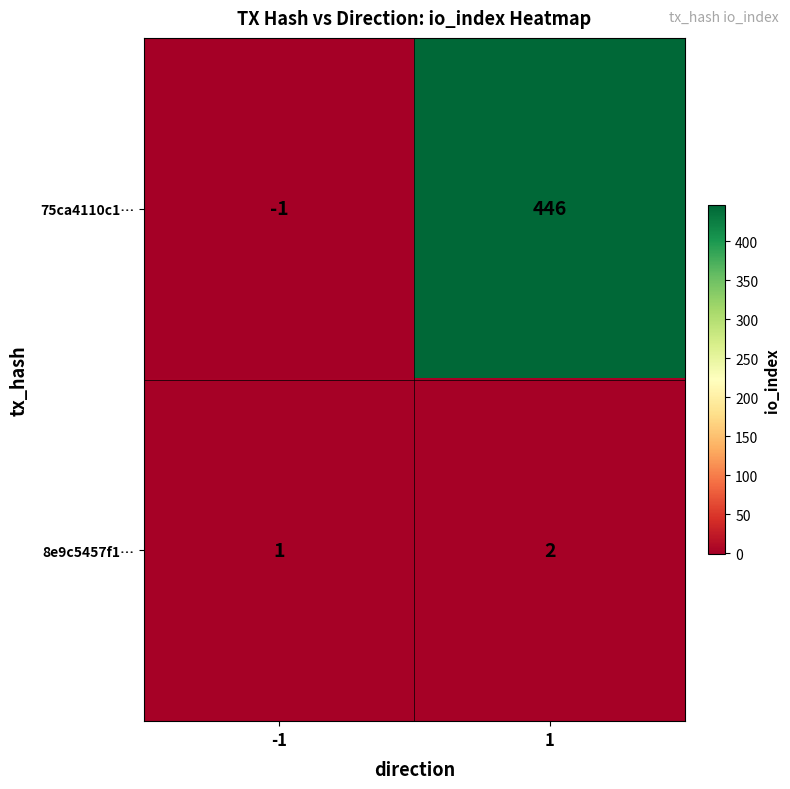

Count the number of categories in the chart.

2